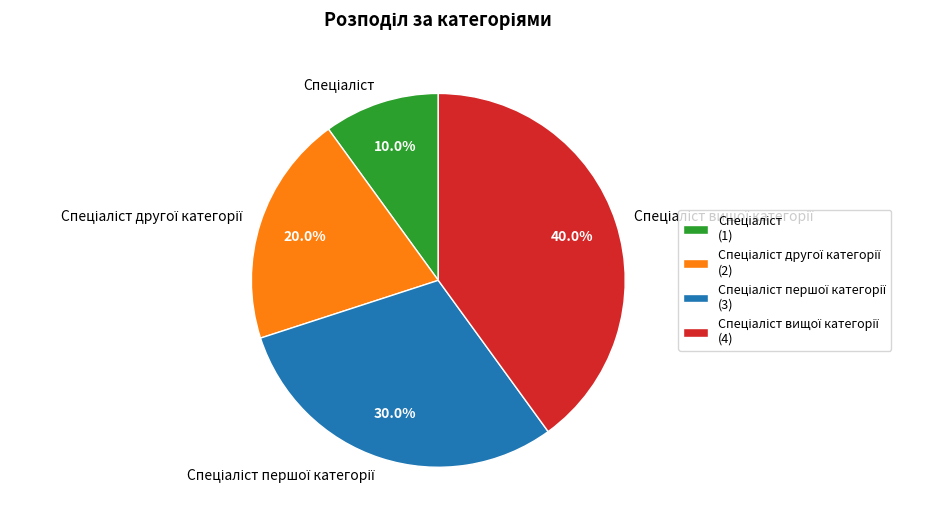

Is there a majority slice in this chart?

No